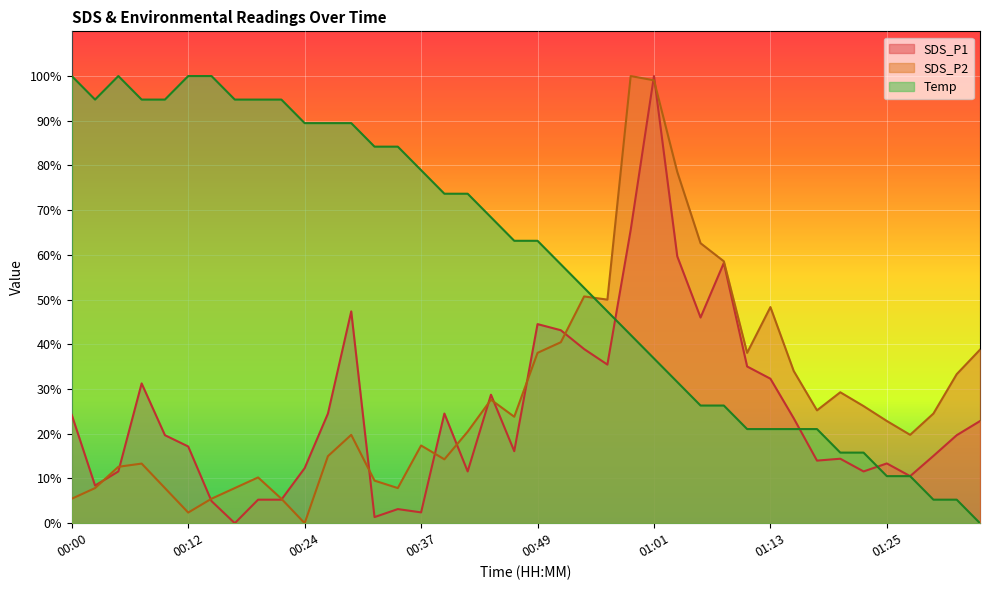

After their last crossing, which series has the higher values: SDS_P1 or SDS_P2?

SDS_P2